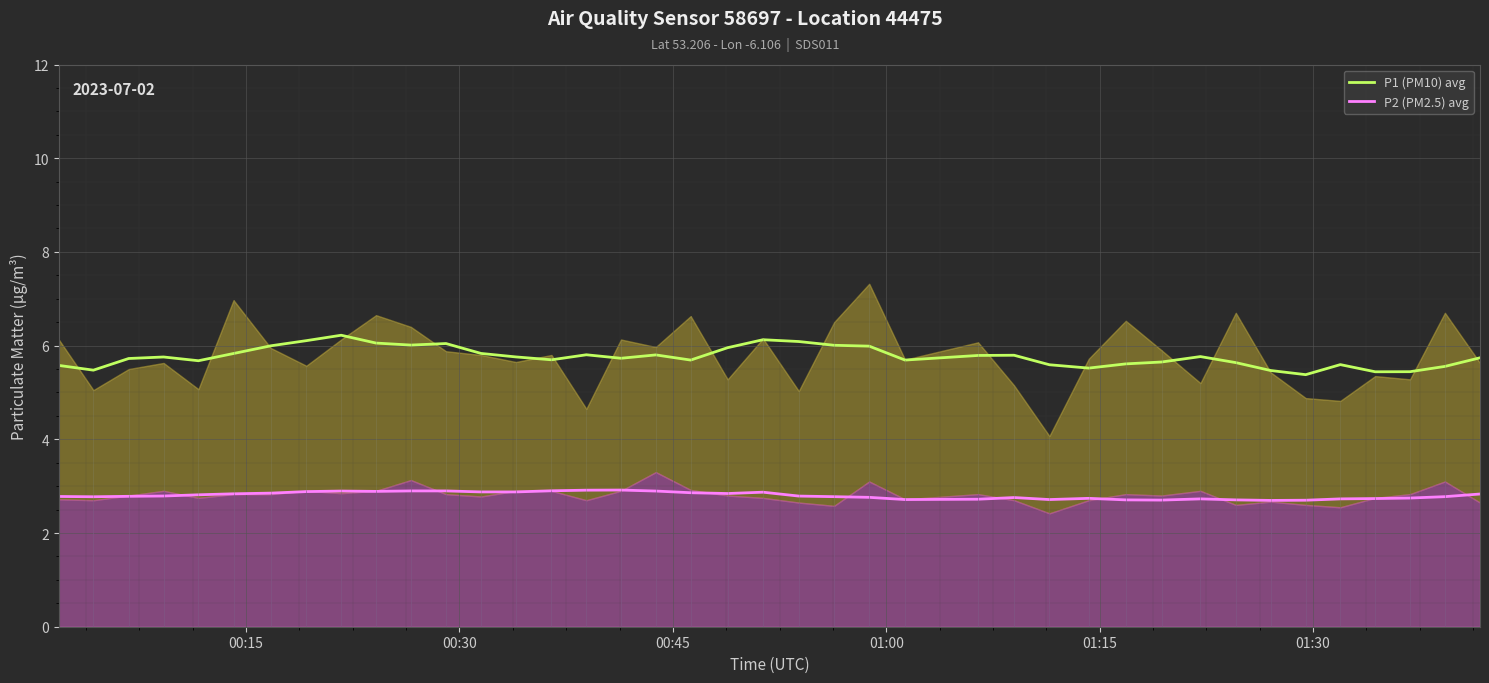

Which series has the widest spread of values?

P1 (PM10) avg